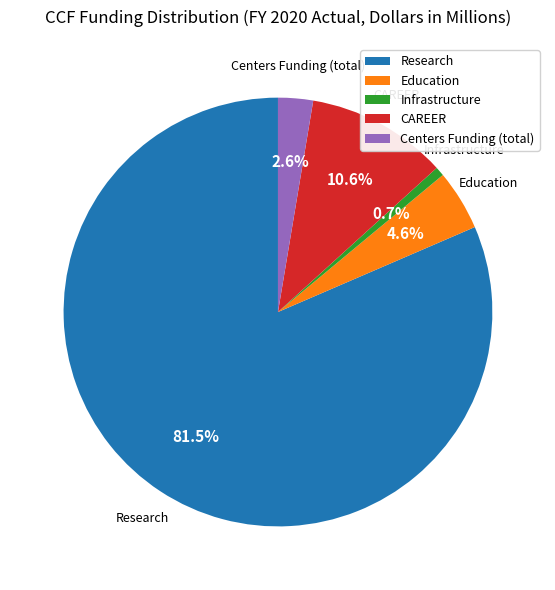

Is it true that Centers Funding (total) is 3% of the pie?

True